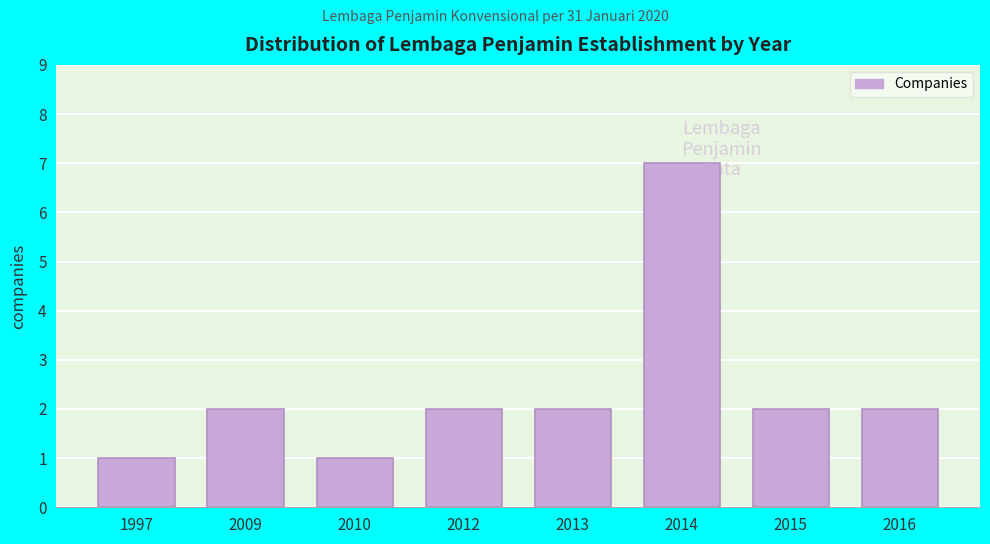

Which has a higher value, 2009 or 1997?

2009